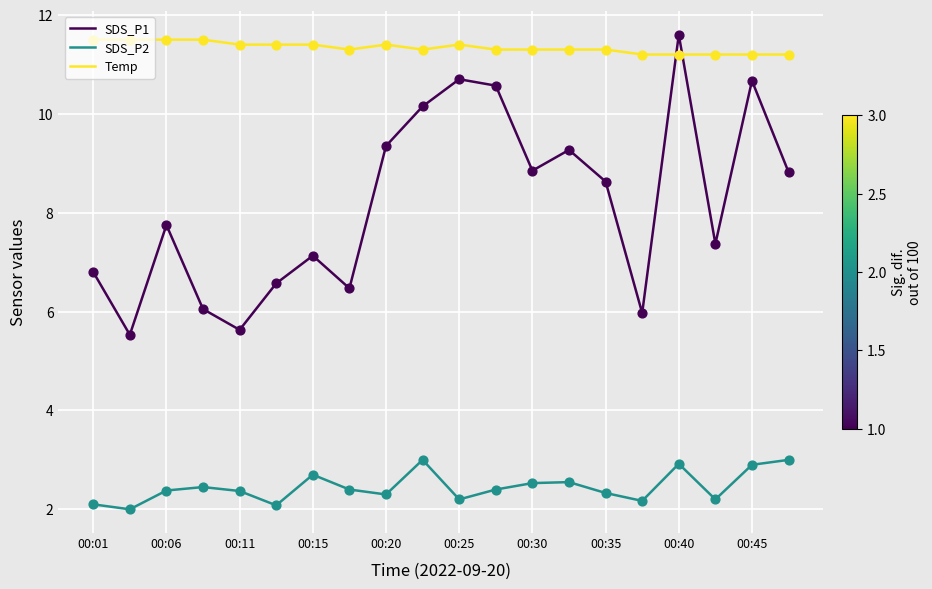

Which series ends up on top after the final intersection of SDS_P1 and Temp?

Temp